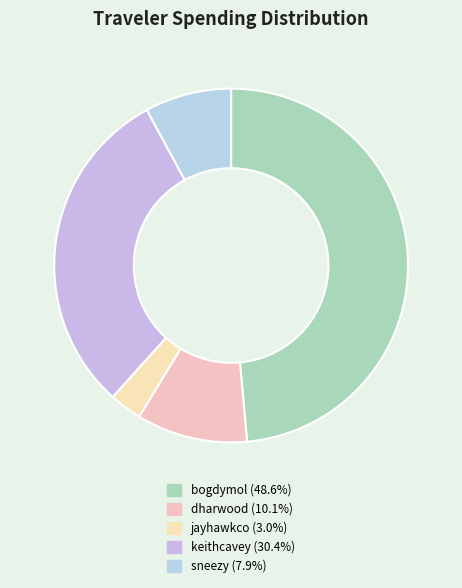

What percentage is the dharwood slice, to the nearest percent?

10%